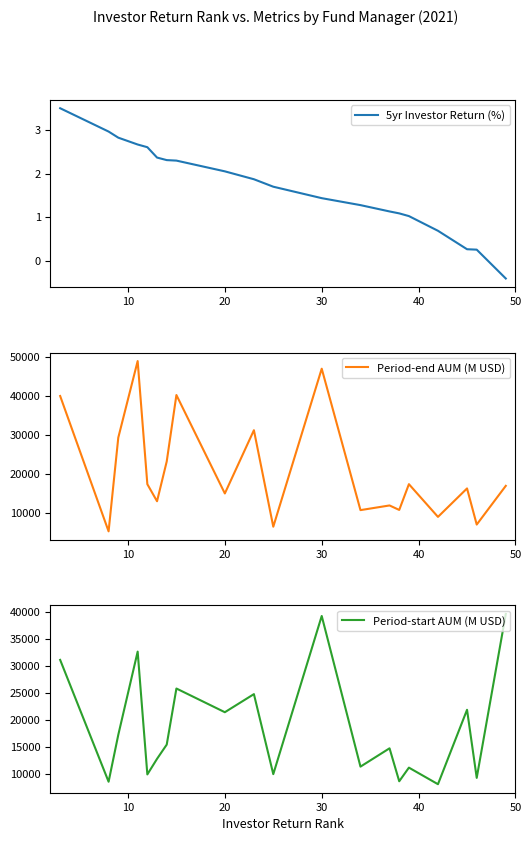

What is the highest value of the Period-start AUM (M USD) series?

39572.4